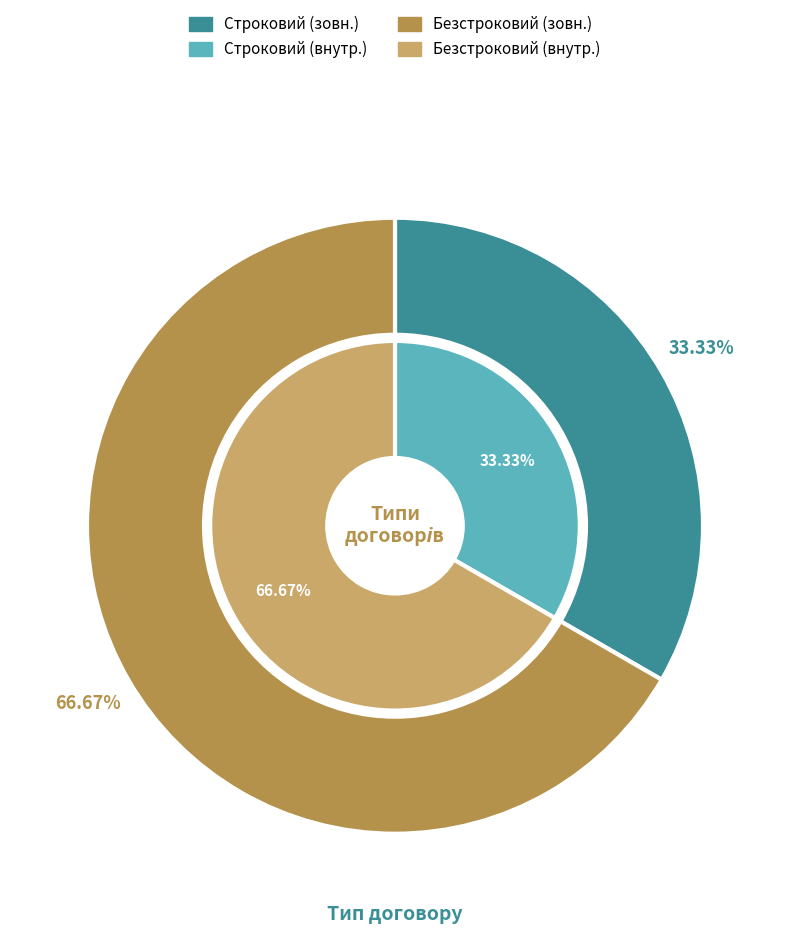

How many slices are in this pie chart?

2